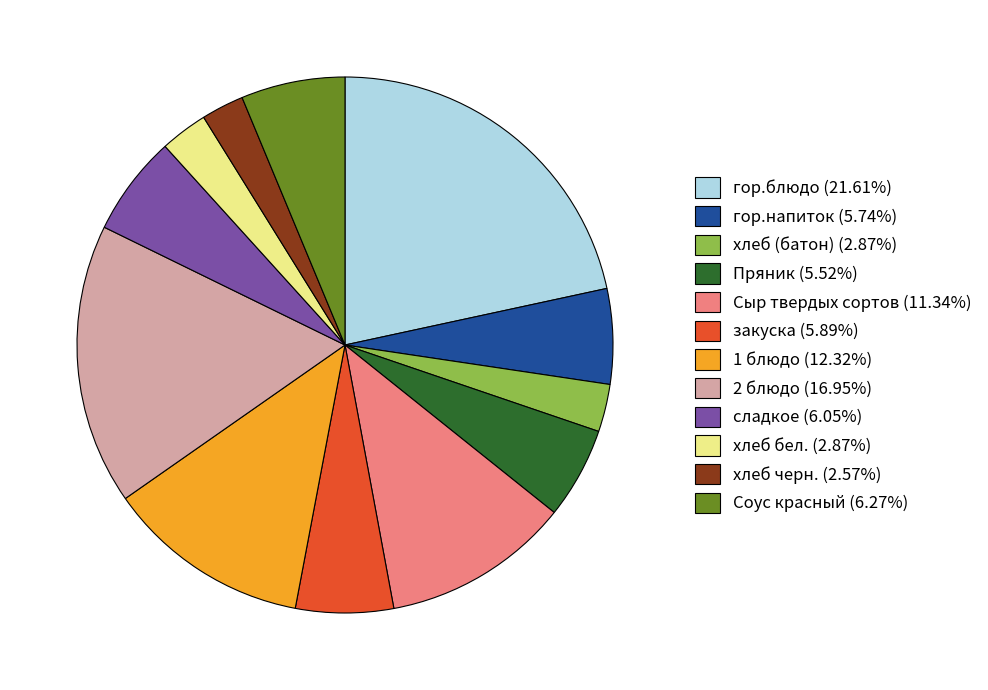

Is it true that гор.напиток is 6% of the pie?

True